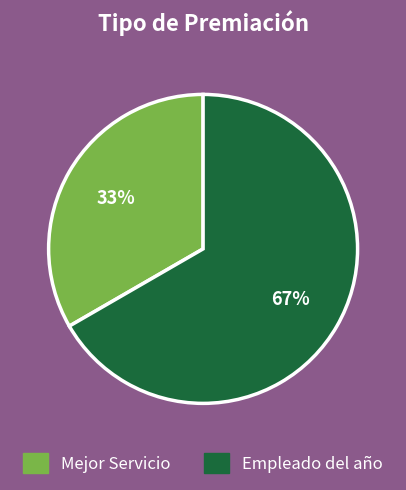

Rank the categories by value from lowest to highest.

Mejor Servicio, Empleado del año